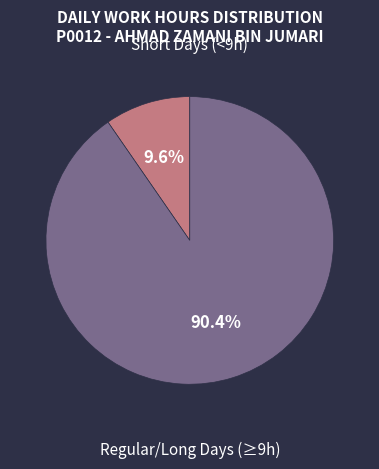

How many segments does this pie chart have?

2